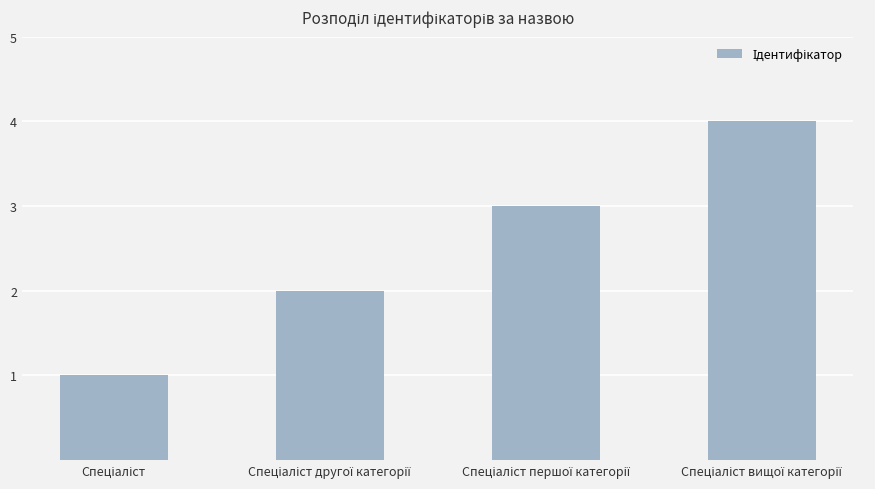

What is the maximum value shown in the chart?

4